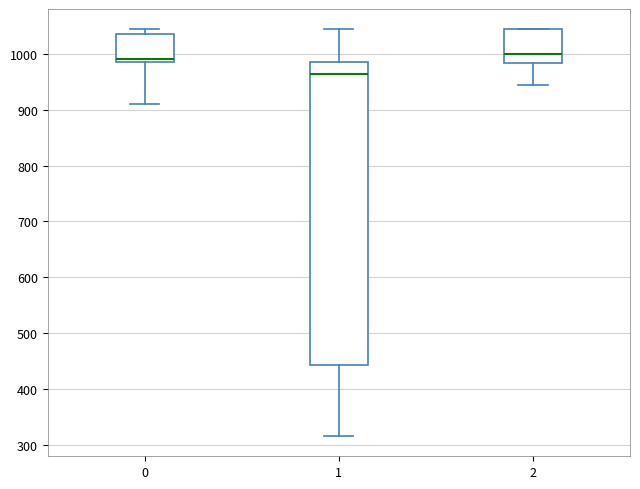

Reading left to right, read every box against the y-axis: the position of its median line, the range the box covers, and the ends of its whiskers. The values are not printed on the chart, so give them approximately, as read against the axis.

0: median 990 (just above the box's lower edge), box 990 to 1040, whiskers 910 to 1040 (just above the box's upper edge)
1: median 960, box 440 to 980, whiskers 320 to 1040
2: median 1000, box 980 to 1040, whiskers 950 to 1040